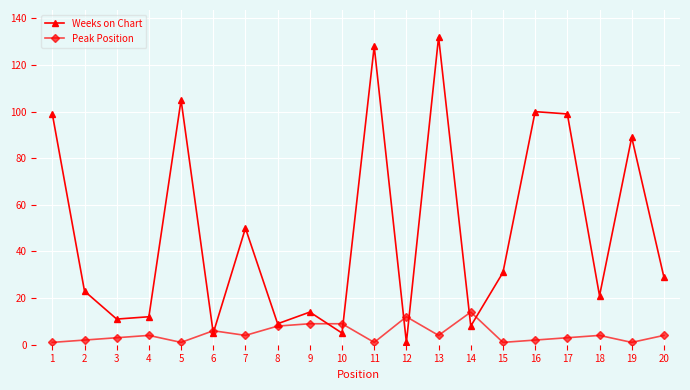

True or false: Peak Position has a value of 3 at 3.

True